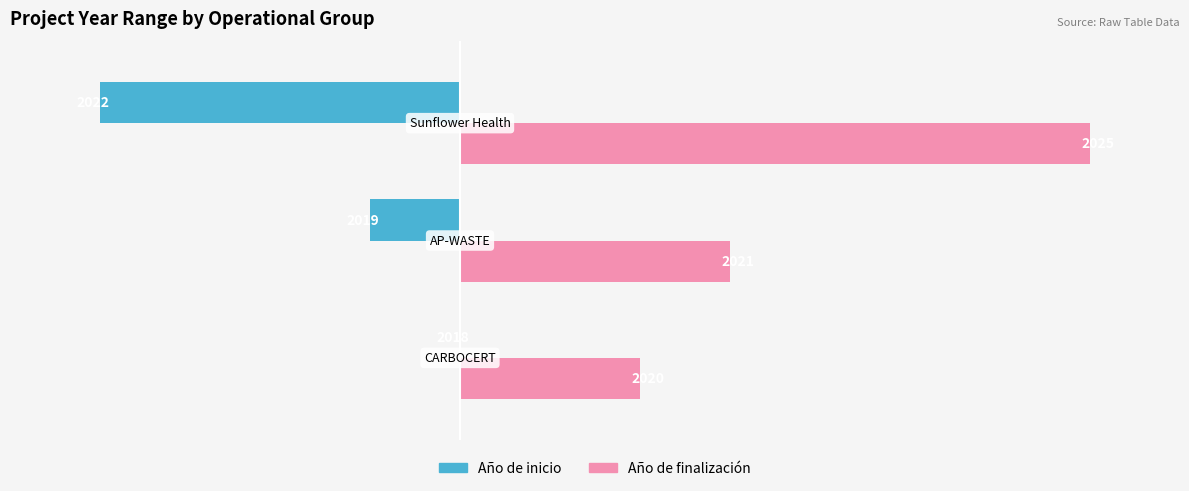

What are all the series names shown in the legend?

Año de inicio, Año de finalización